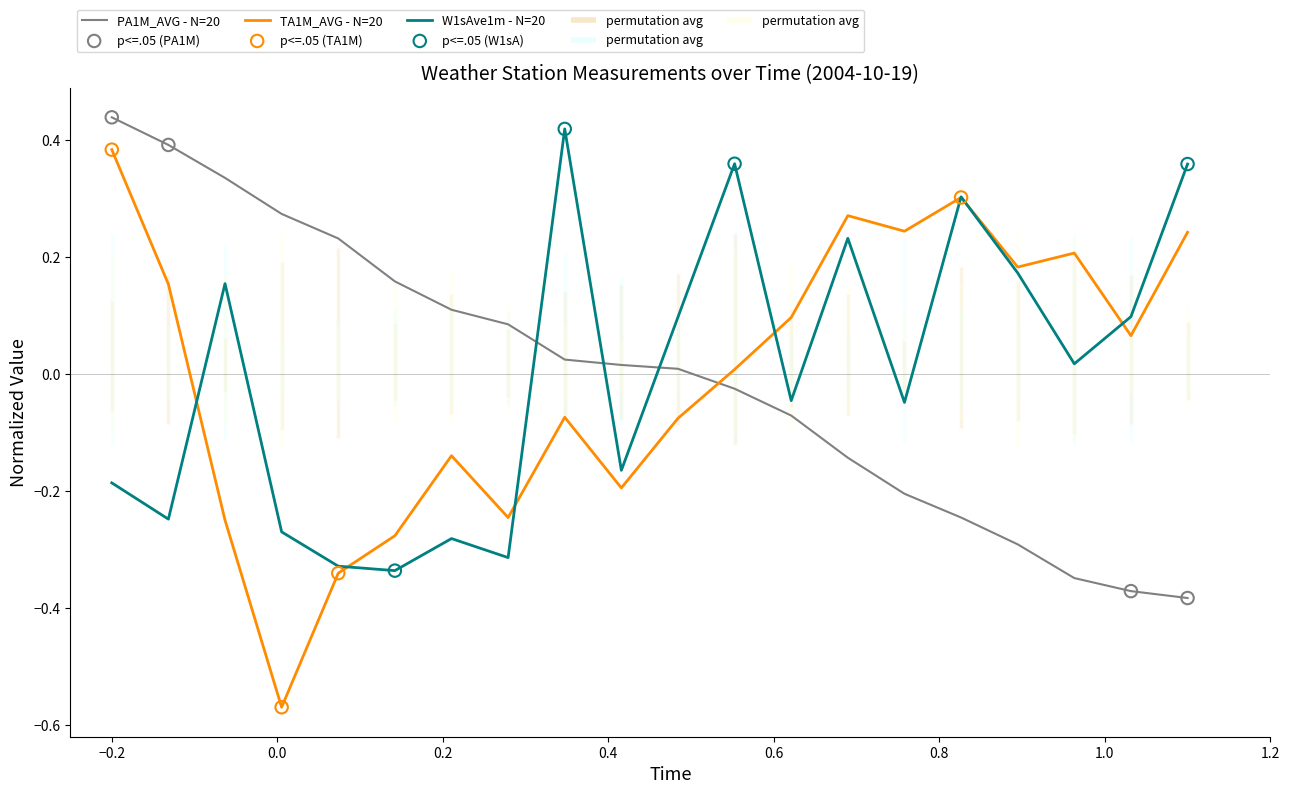

Which series contains the lowest Y value?

TA1M_AVG